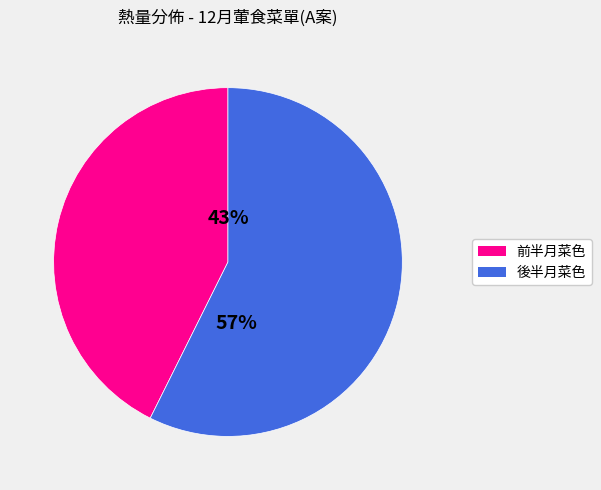

To the nearest percent, what is the average slice percentage?

50%